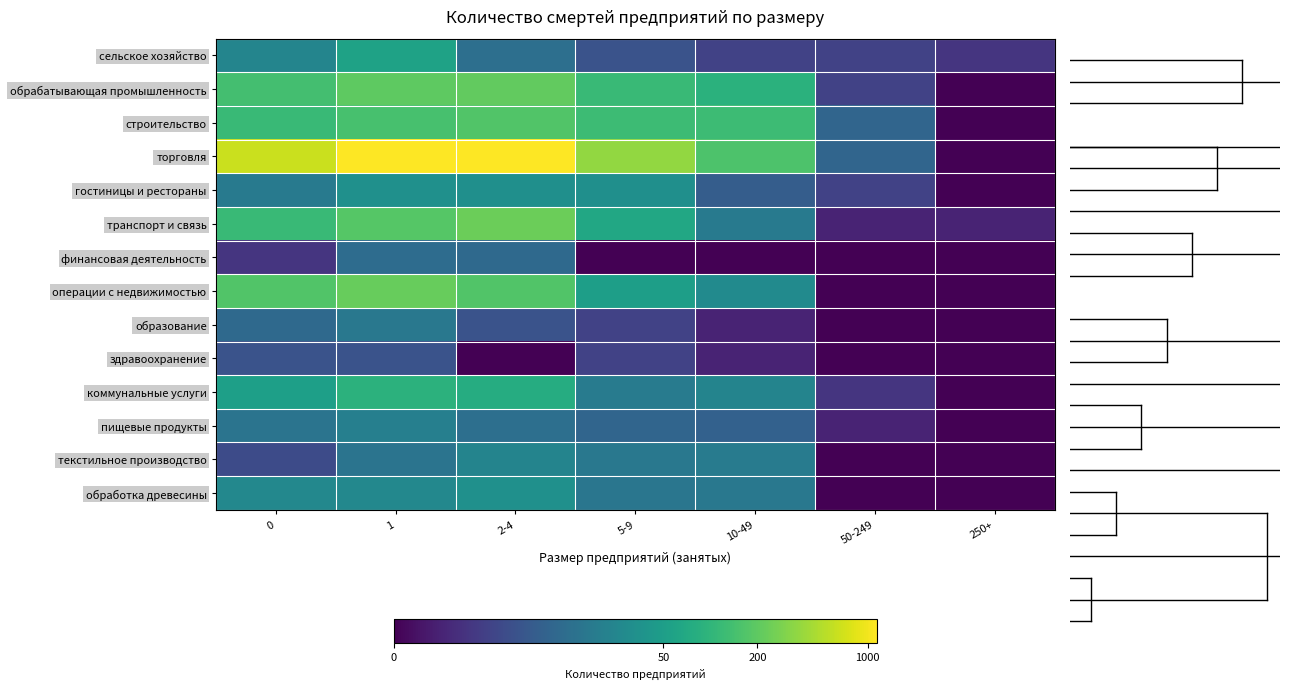

Which series has the largest range (max minus min)?

торговля